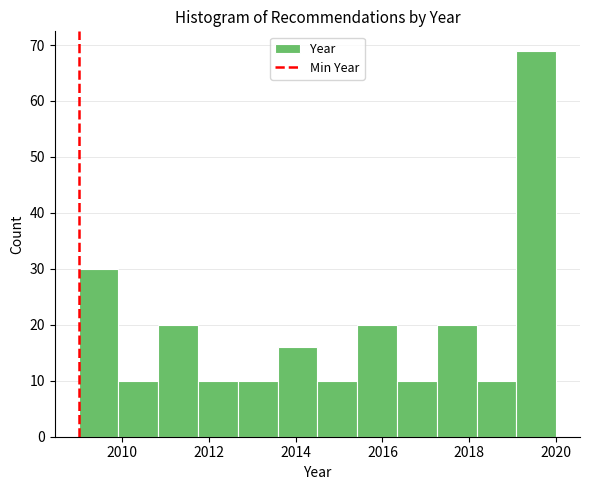

Reading left to right, list every bar in this chart as the range it spans on the x-axis followed by its height. Neither the bar edges nor the heights are printed on the chart, so give them approximately, as read against the axes.

2009.0 to 2010.0: 30
2010.0 to 2010.8: 10
2010.8 to 2011.8: 20
2011.8 to 2012.6: 10
2012.6 to 2013.6: 10
2013.6 to 2014.6: 16
2014.6 to 2015.4: 10
2015.4 to 2016.4: 20
2016.4 to 2017.2: 10
2017.2 to 2018.2: 20
2018.2 to 2019.0: 10
2019.0 to 2020.0: 69